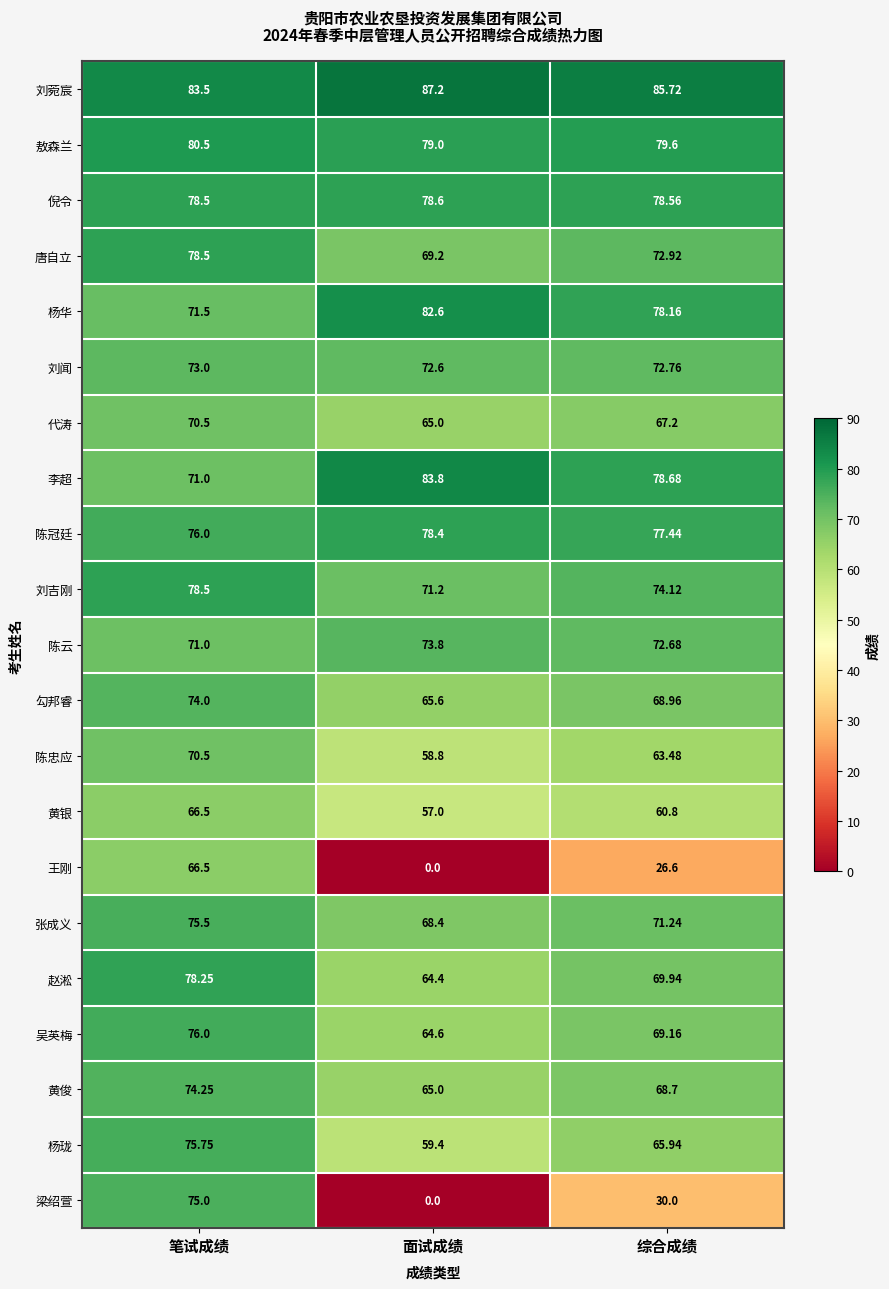

Which series has the largest range (max minus min)?

梁绍萱